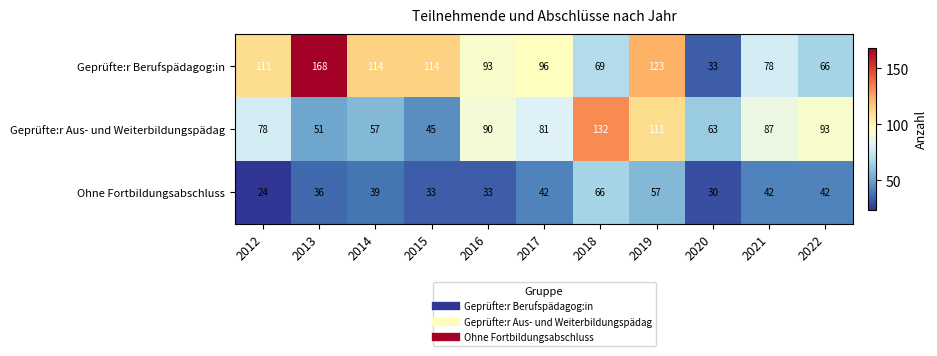

Which series has the largest total across all categories?

Geprüfte:r Berufspädagog:in